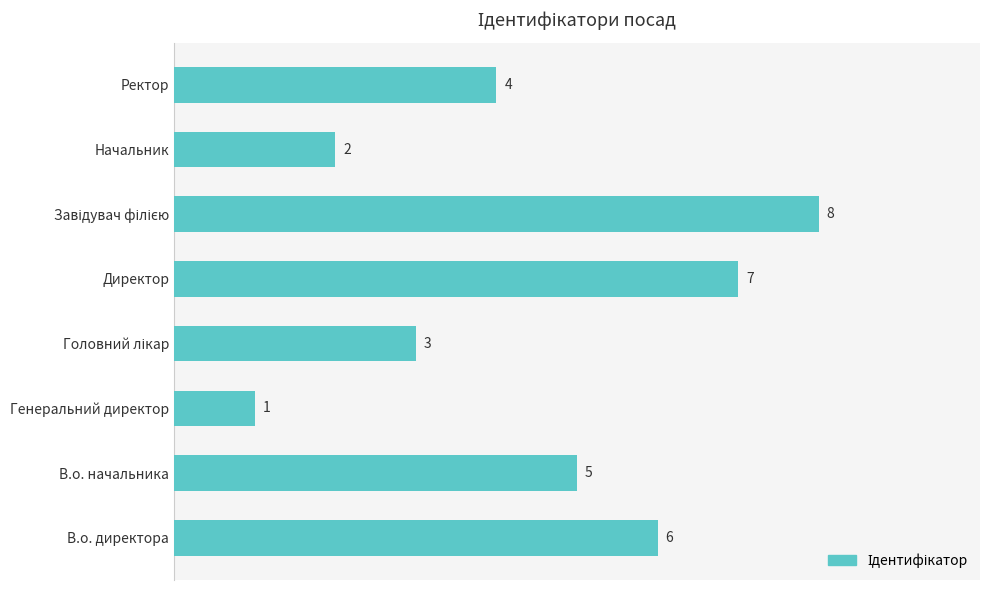

Does the chart contain stacked bars?

No